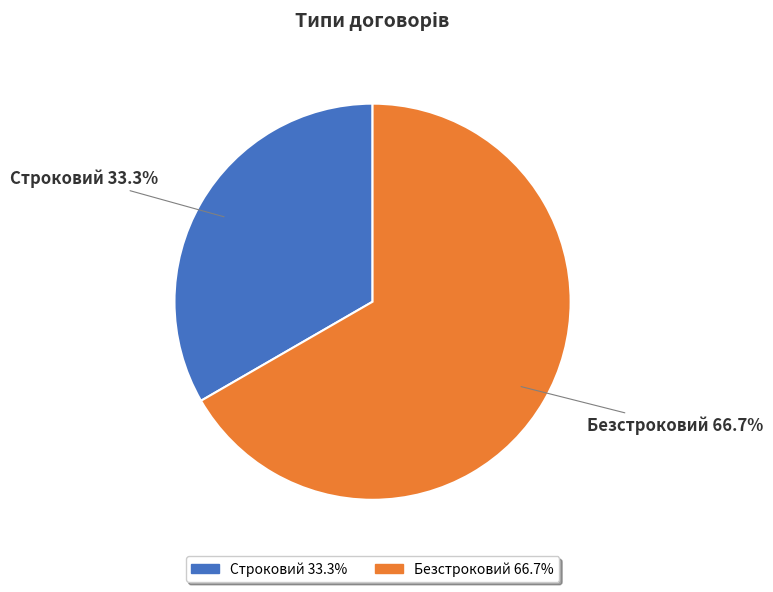

To the nearest percent, what is the combined percentage of Безстроковий and Строковий?

100%